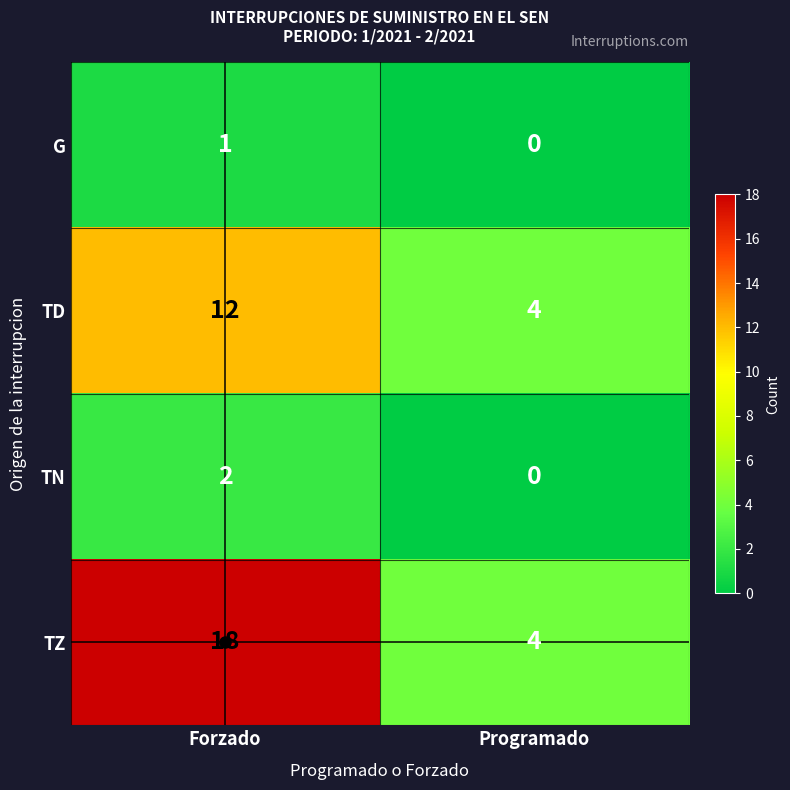

What is the sum of all TD values?

16